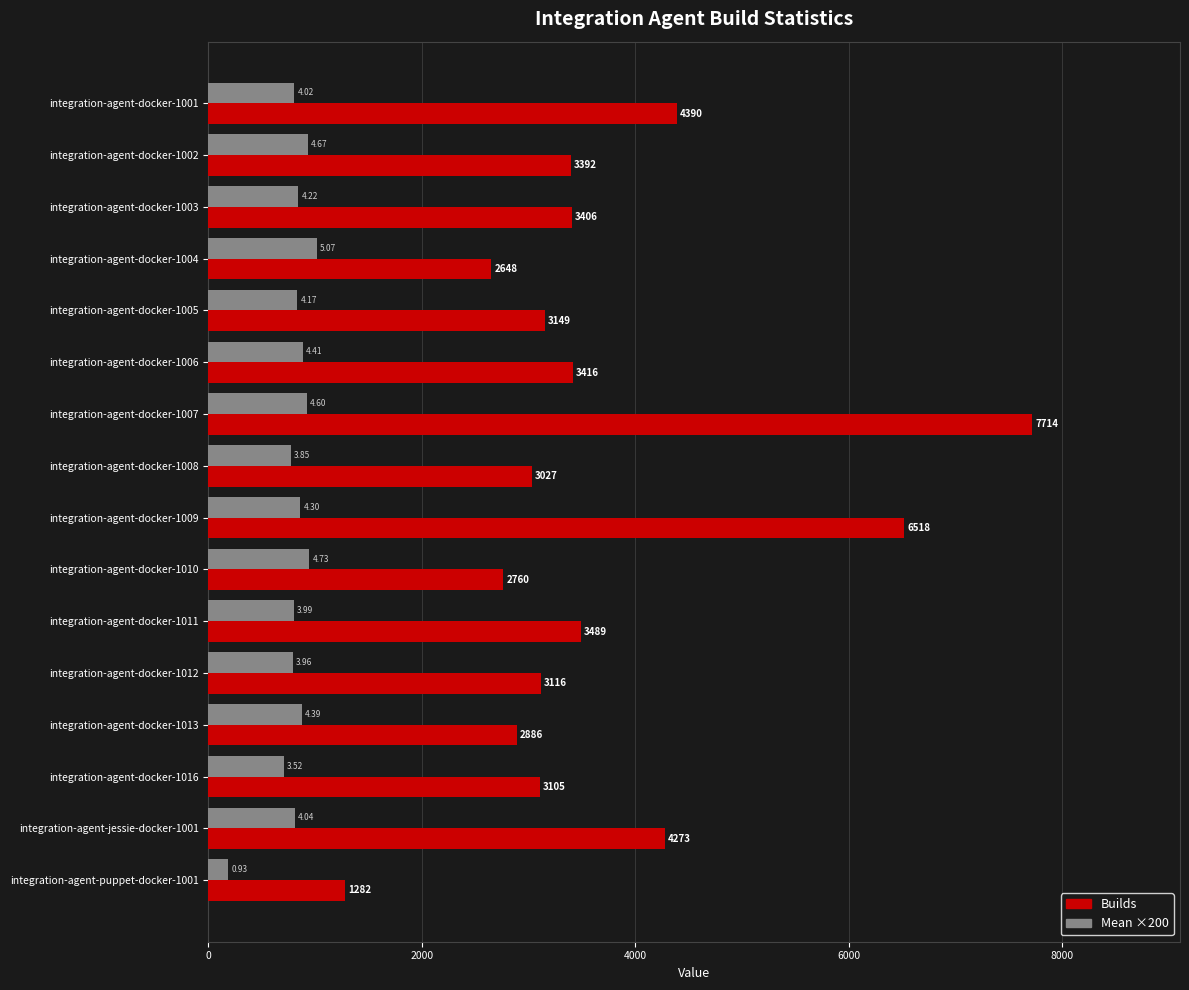

At which category is the sum across all series the highest?

integration-agent-docker-1007